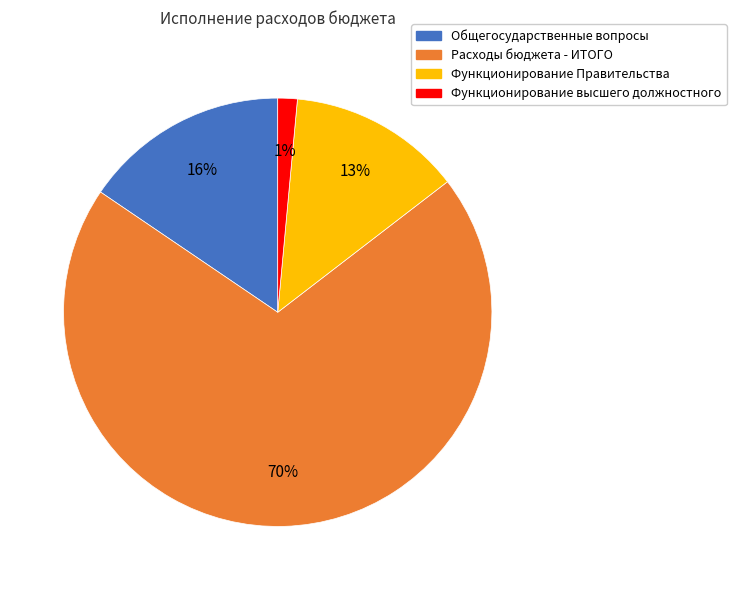

Is there any slice that represents more than half of the pie?

Yes